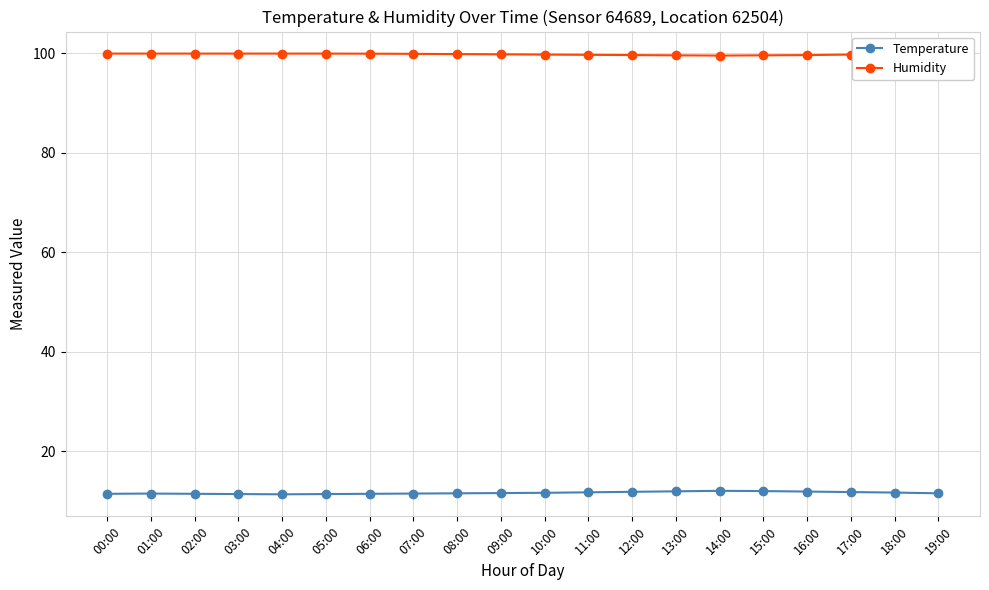

How many interior local valleys does the Humidity series have?

1